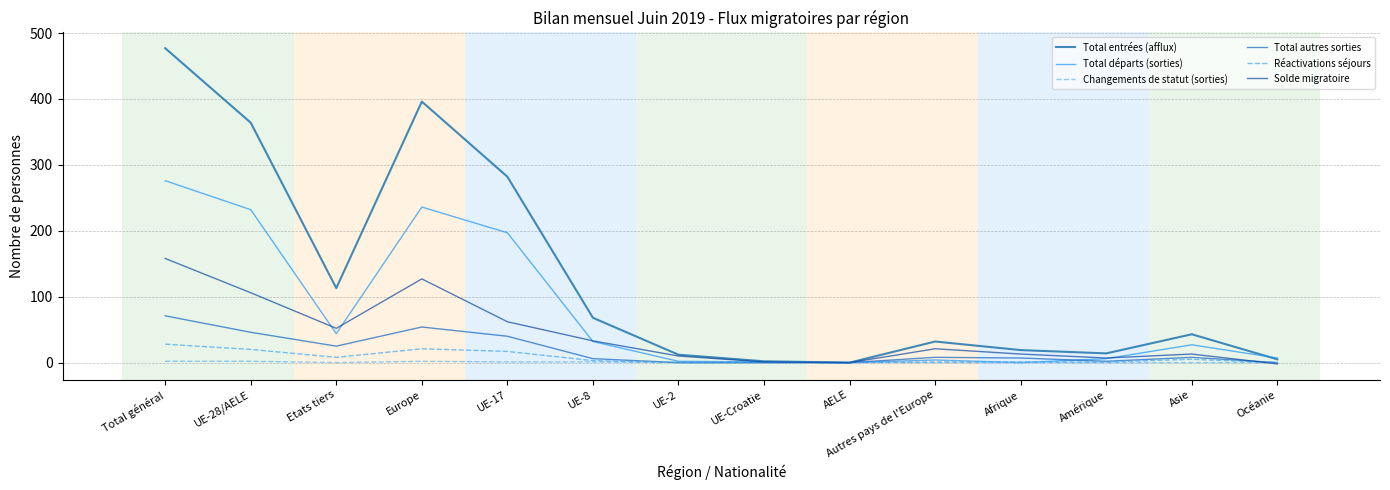

How many lines are shown in the chart?

6